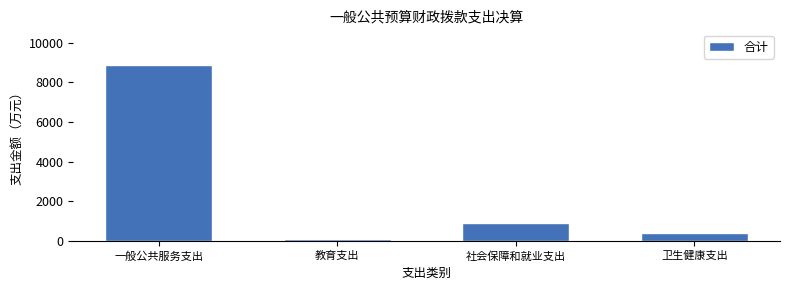

Reading right to left, extract all data points from this chart.

卫生健康支出=405.9	社会保障和就业支出=912.3	教育支出=99.0	一般公共服务支出=8896.4